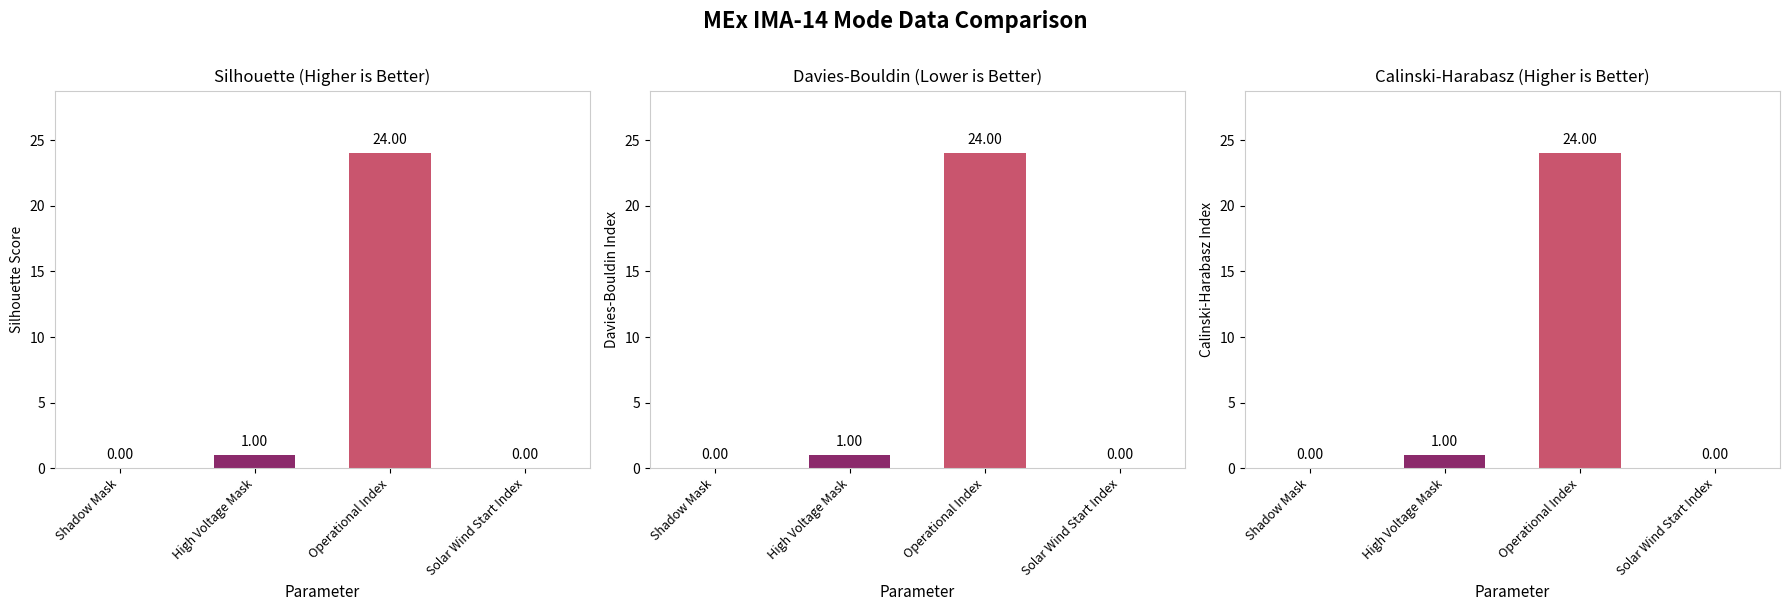

How many groups of bars are there?

4